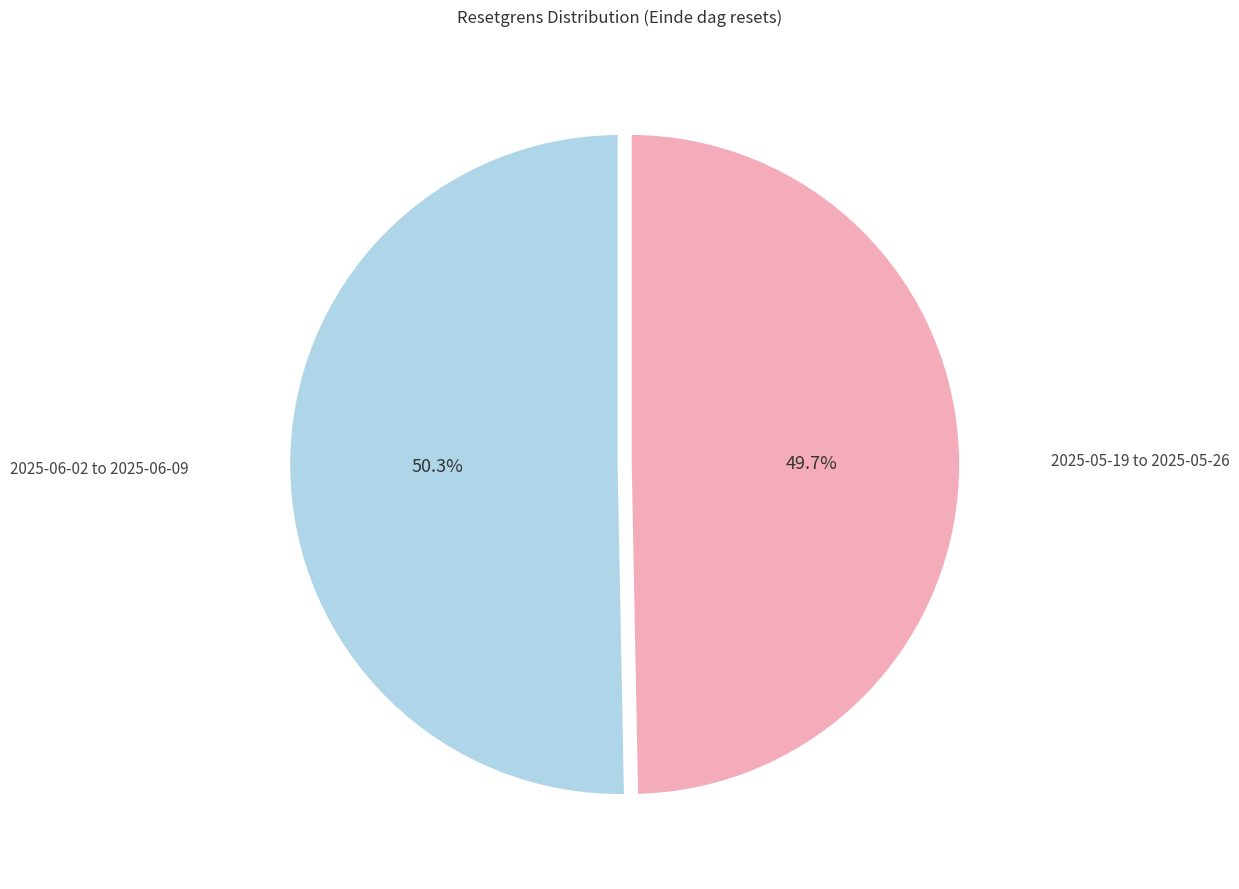

Does any single category account for the majority?

Yes